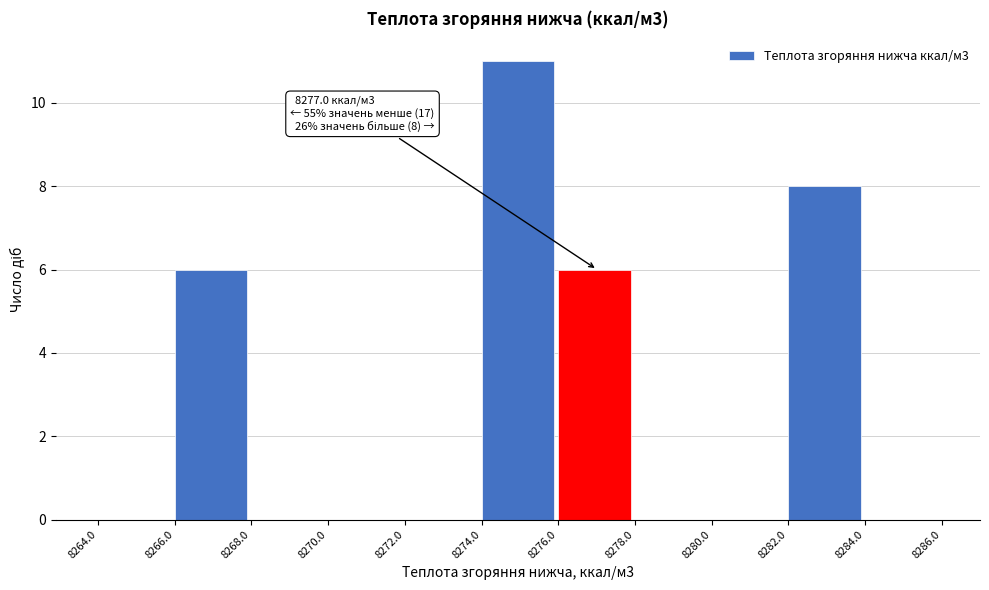

Which range on the x-axis has the tallest bar?

8274.0 to 8276.0